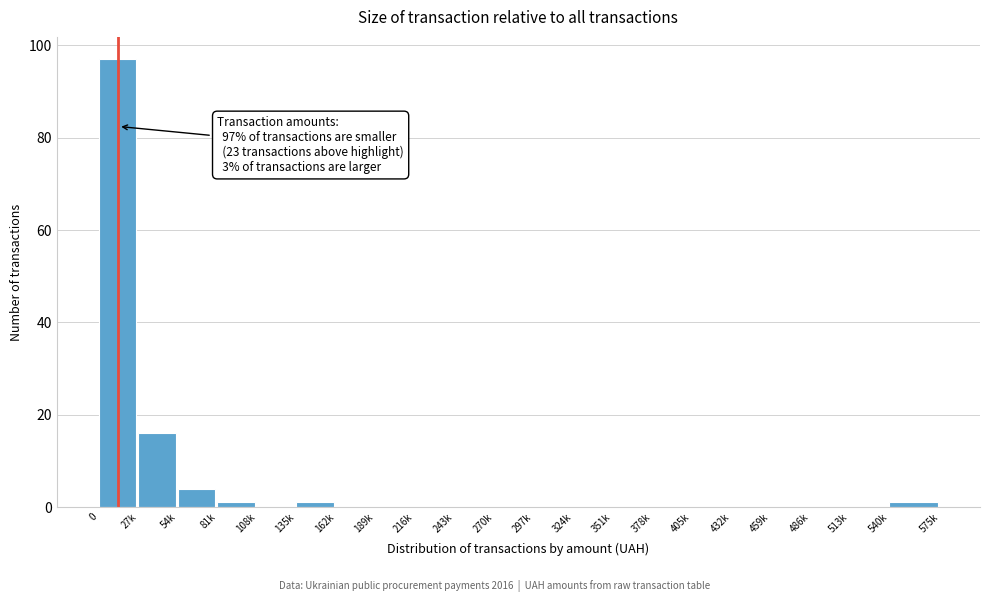

Reading left to right, transcribe all the data shown in this chart.

0=97	27k=16	54k=4	81k=1	108k=0	135k=1	162k=0	189k=0	216k=0	243k=0	270k=0	297k=0	324k=0	351k=0	378k=0	405k=0	432k=0	459k=0	486k=0	513k=0	540k=1